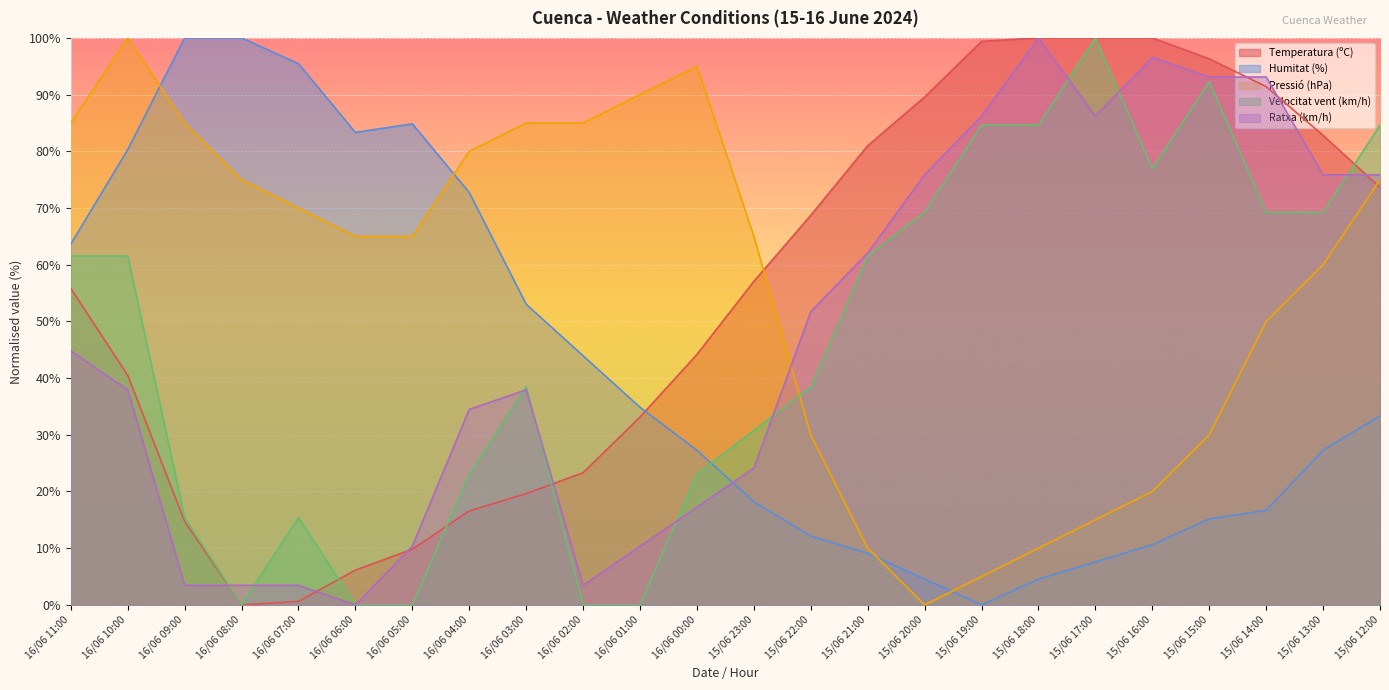

Which series has the largest total across all categories?

Pressió (hPa)